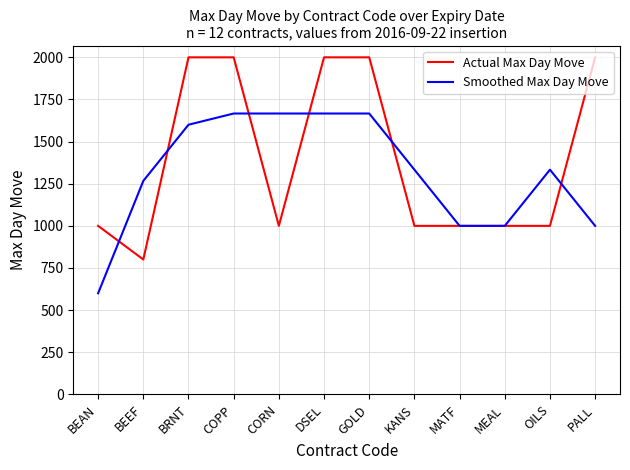

What is the minimum value shown in the chart?

600.1